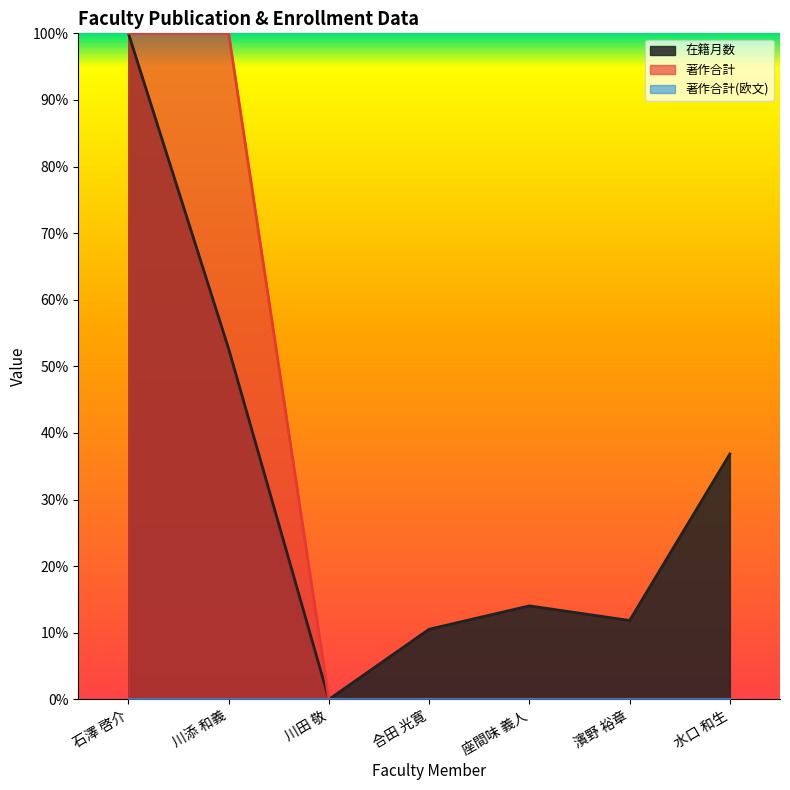

How many 在籍月数 values are between 0 and 1?

7